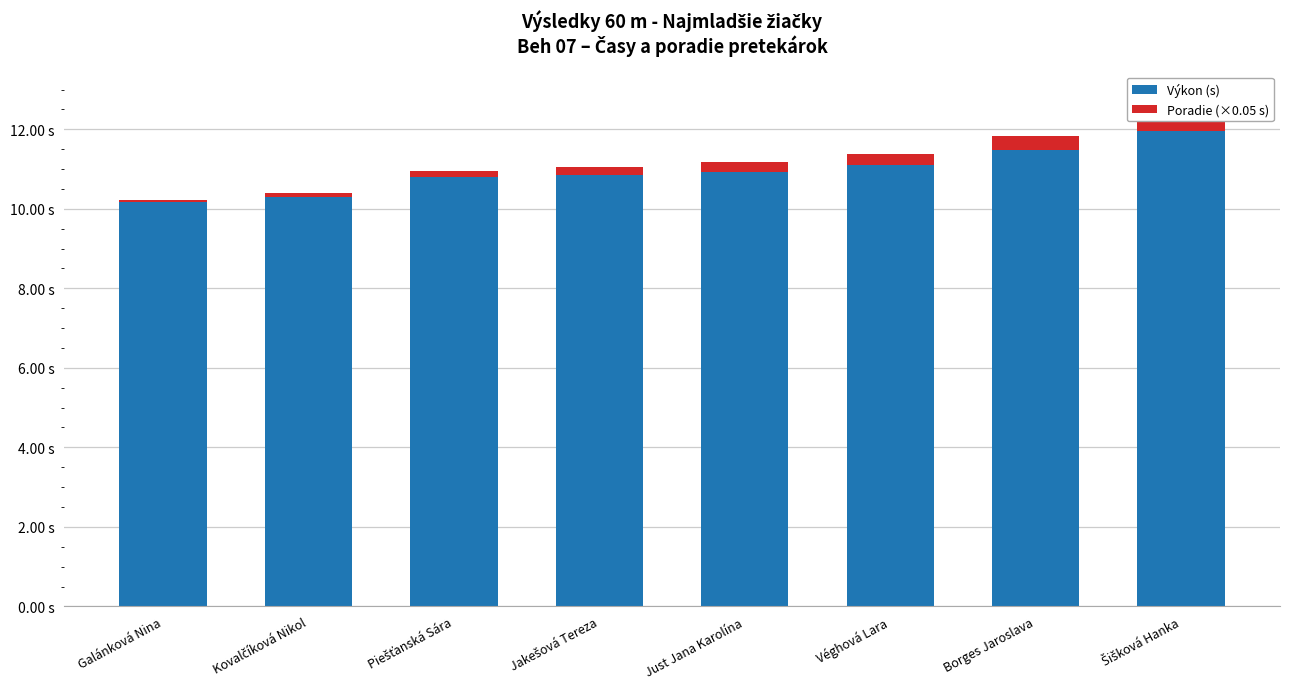

What is the difference between the second highest and minimum values in the Poradie (×0.05 s) series?

0.3